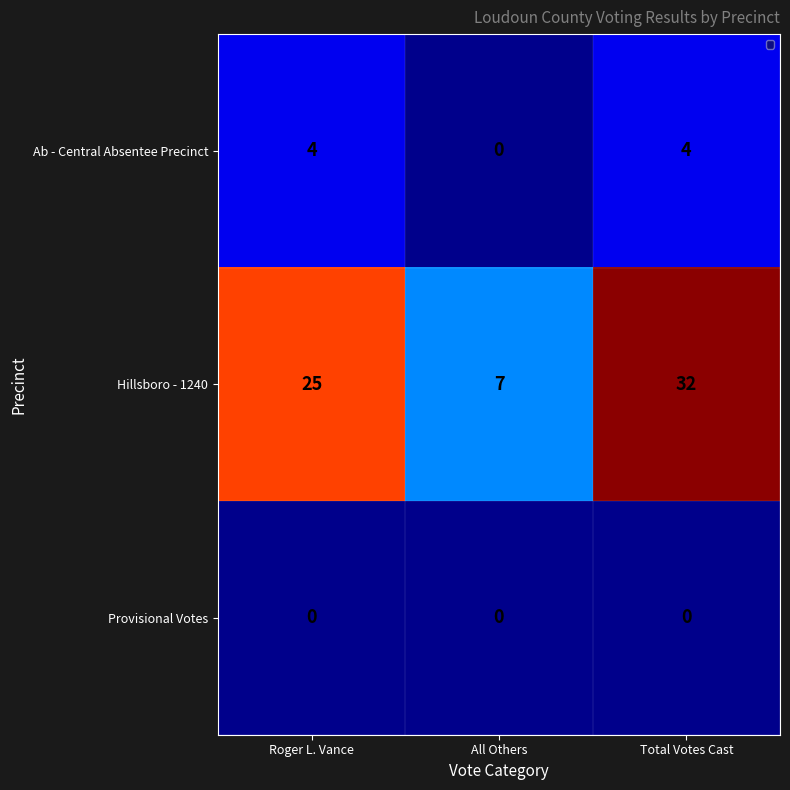

The Ab - Central Absentee Precinct series shows 4 at Total Votes Cast. True or false?

True